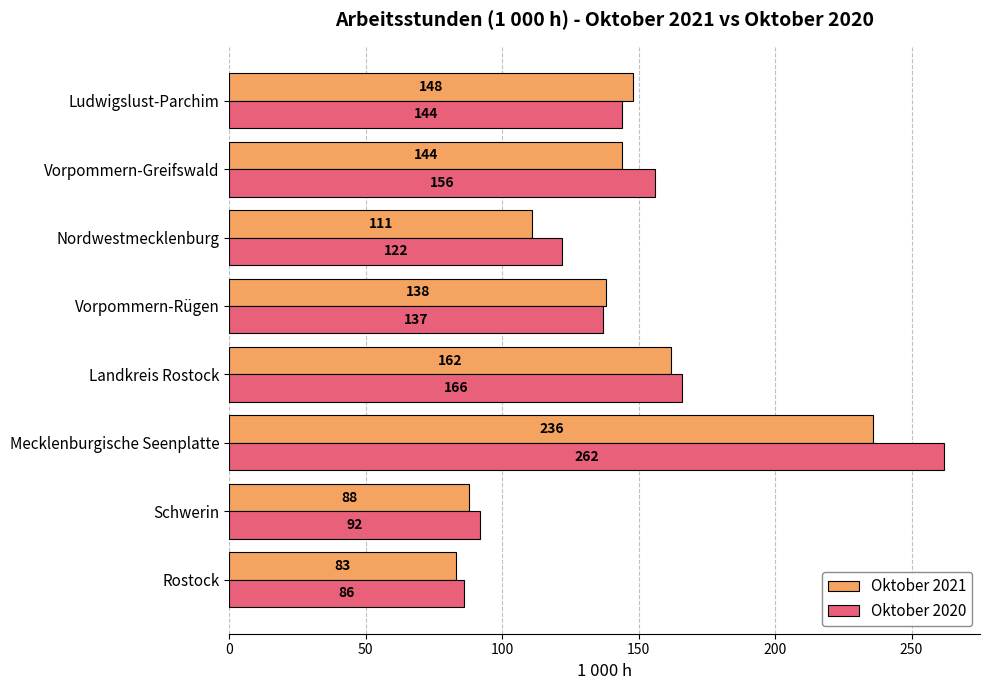

Where is Oktober 2020 nearest to the value 174?

Landkreis Rostock